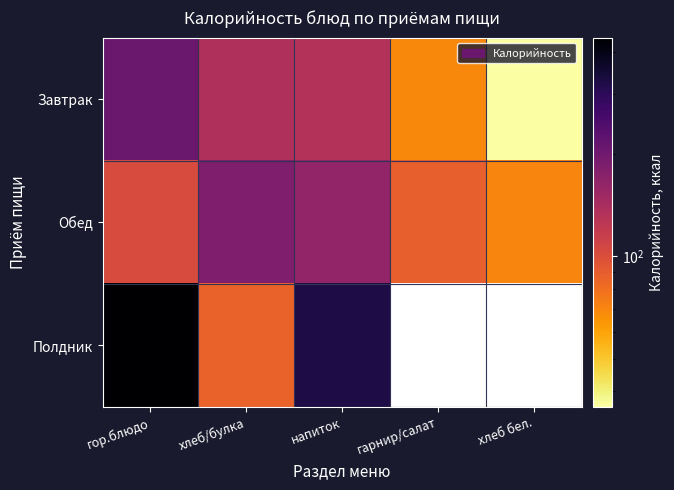

What is the sum of the Обед values at гарнир/салат and хлеб/булка?

272.0